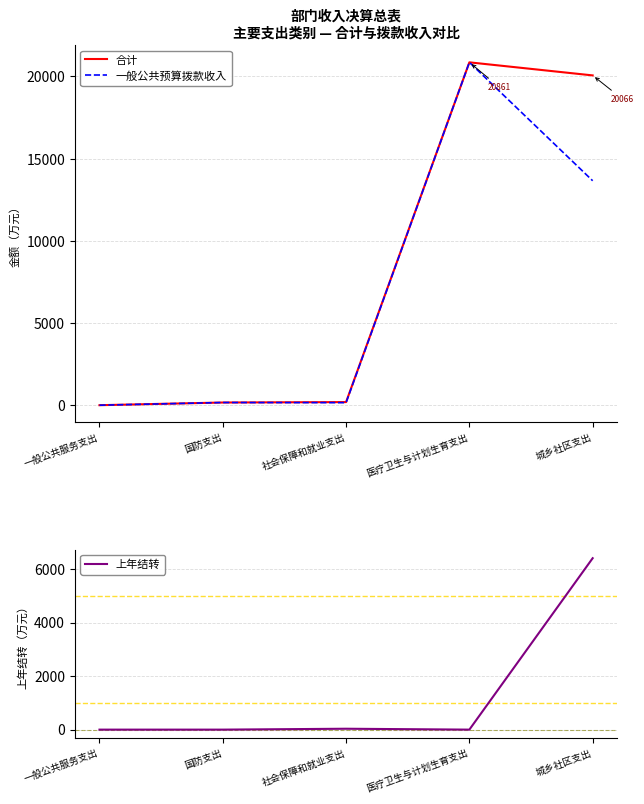

At which label is 上年结转 closest to 3204?

社会保障和就业支出